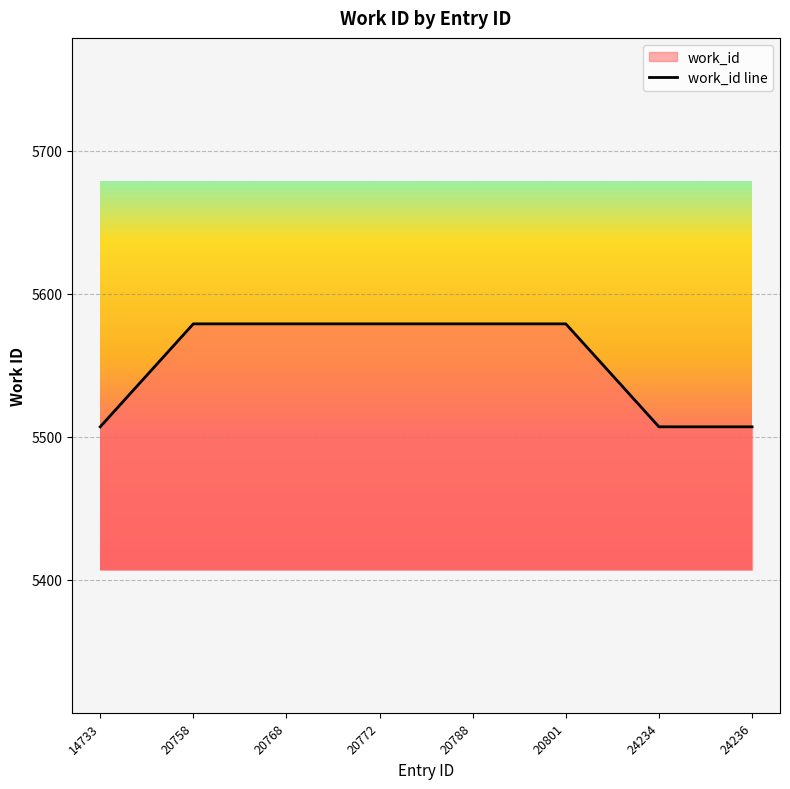

How many lines are shown in the chart?

1